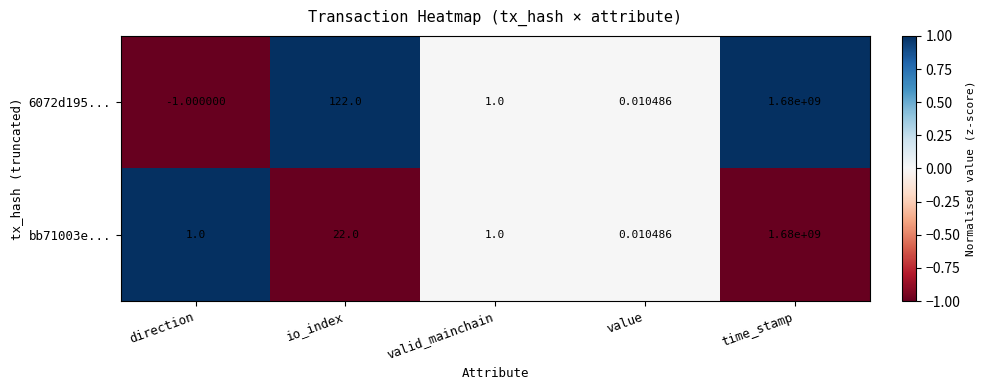

At which category is the sum across all series the highest?

time_stamp